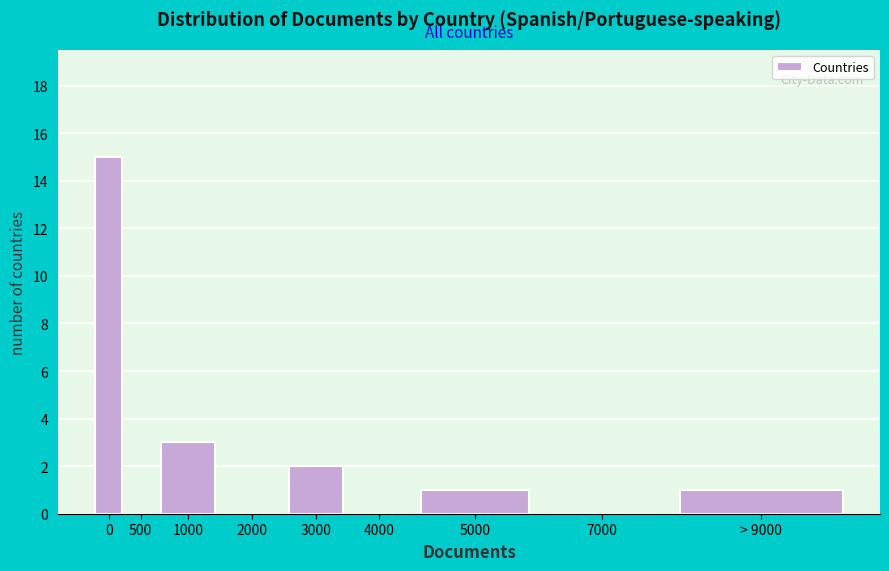

Reading right to left, list all the values displayed in this chart.

> 9000=1	7000=0	5000=1	4000=0	3000=2	2000=0	1000=3	500=0	0=15